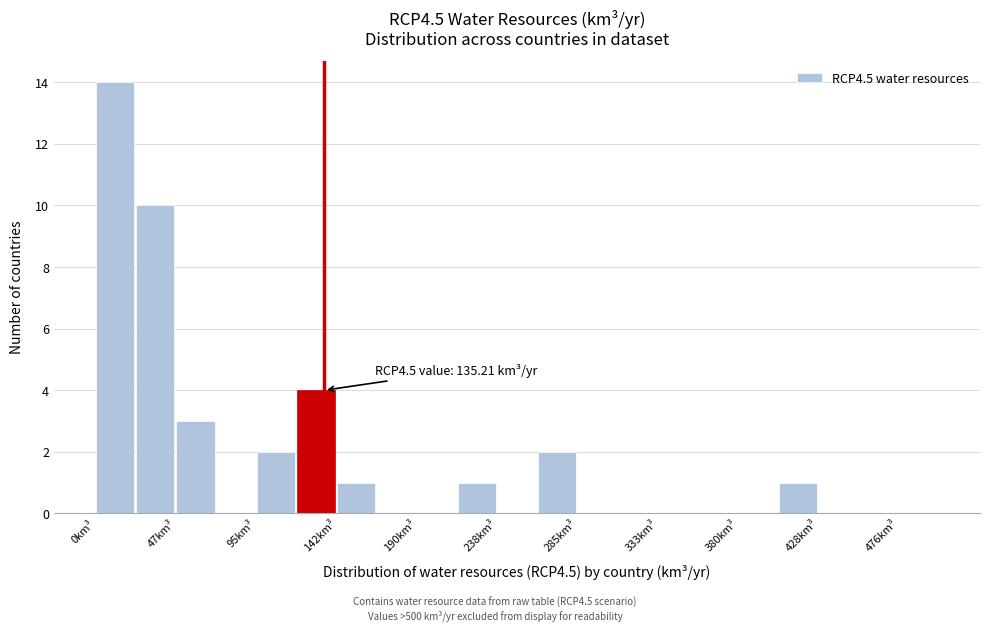

Which range on the x-axis has the tallest bar?

0 to 25